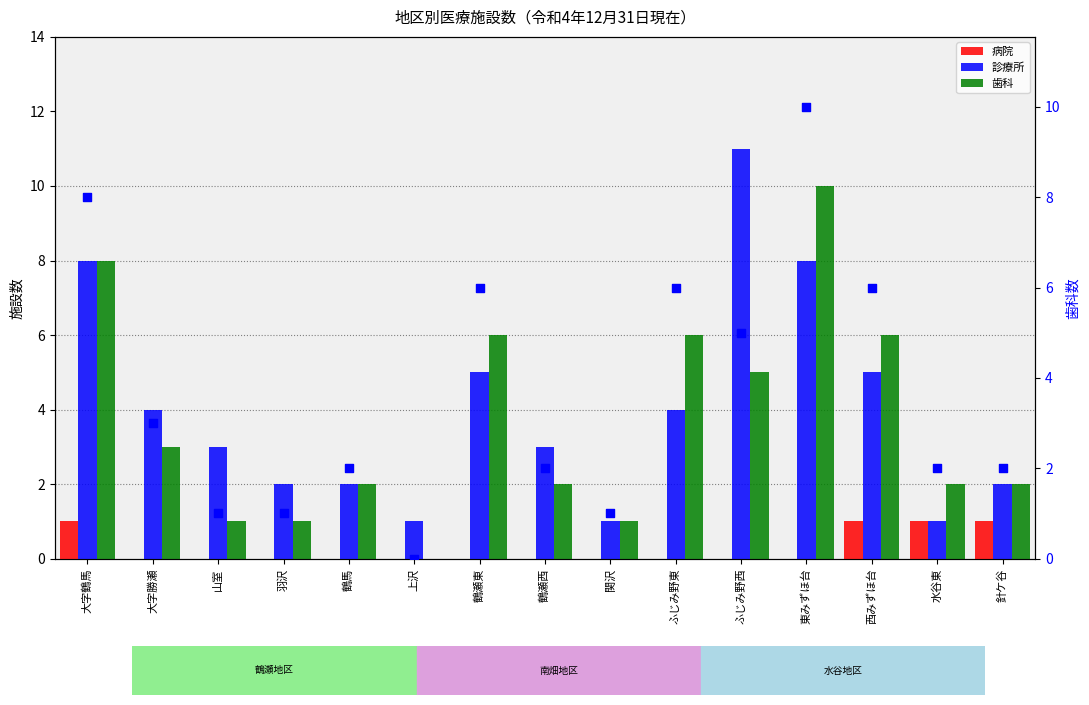

Which series reaches the minimum Y coordinate?

病院